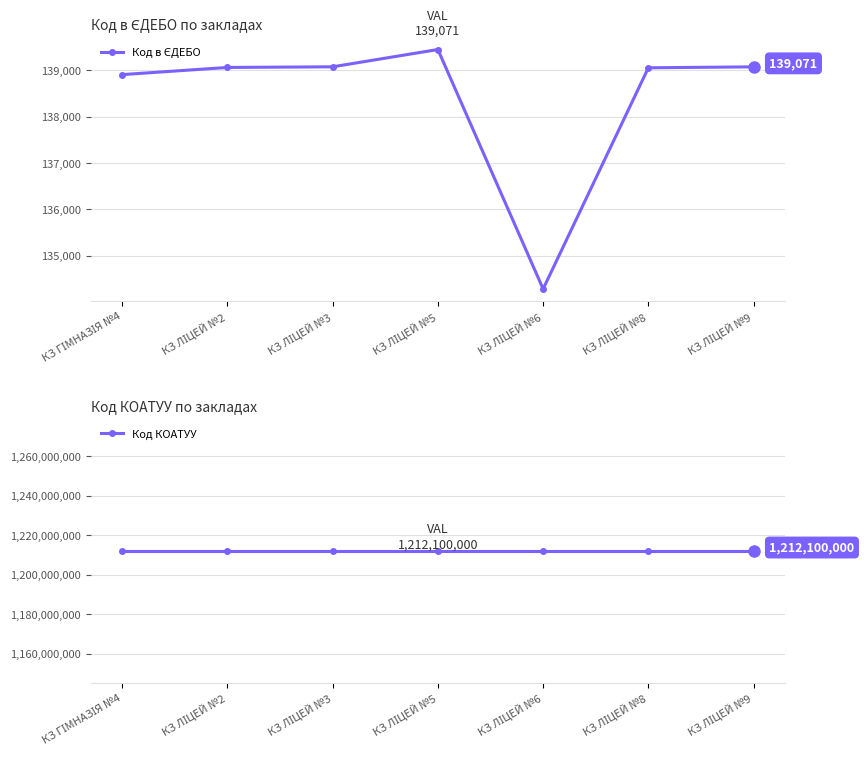

What is the average value of the Код КОАТУУ series?

1212100000